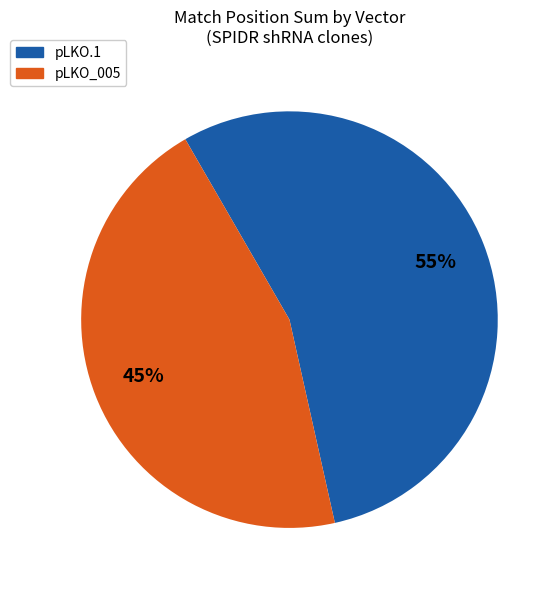

To the nearest percent, what is the difference between the pLKO_005 and pLKO.1 slice percentages?

10%